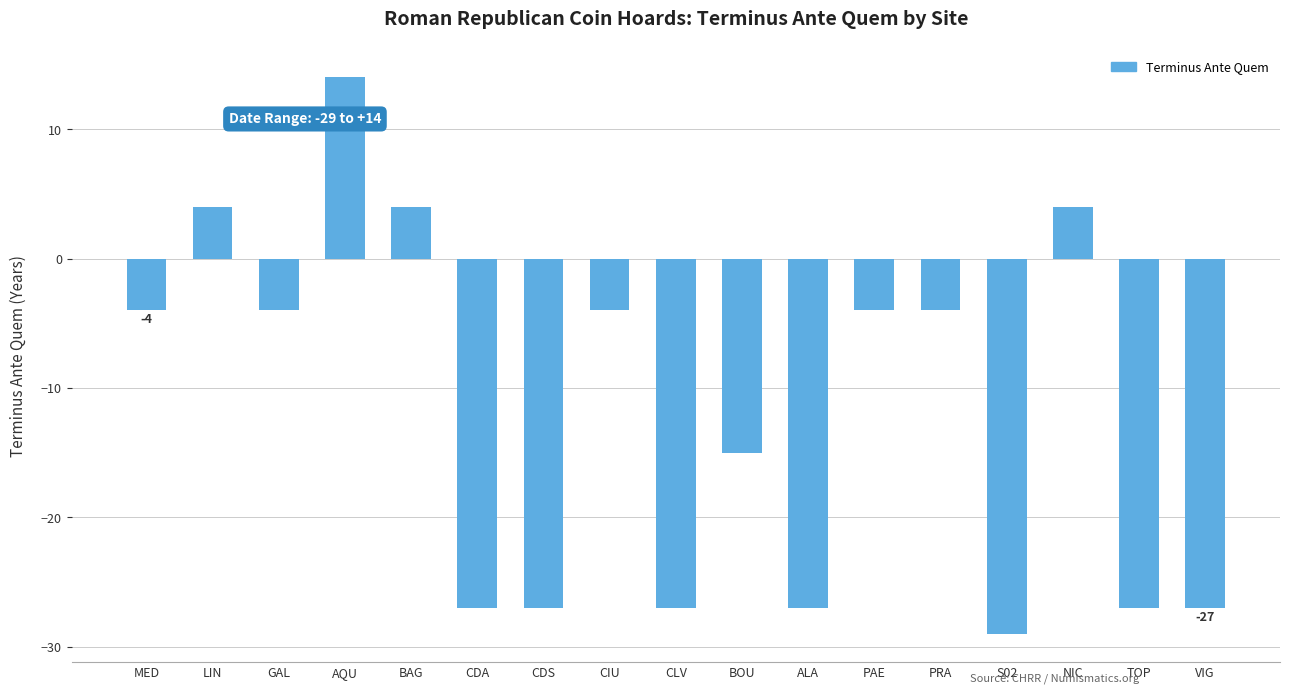

What is the difference between the values at VIG and PRA?

23